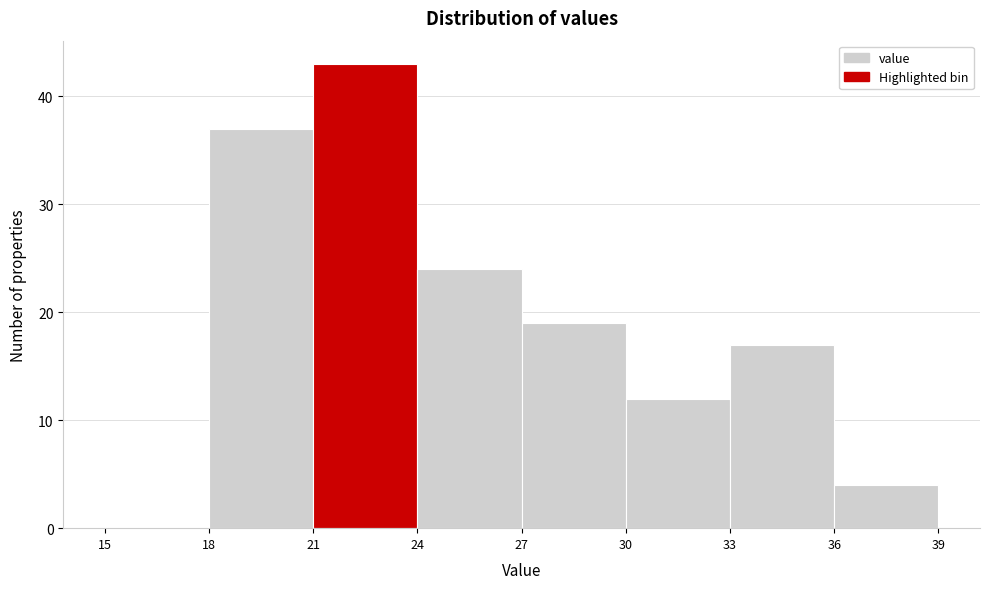

What is the height of the bar covering 24 to 27 on the x-axis? The values are not printed on the chart, so give them approximately, as read against the axis.

24